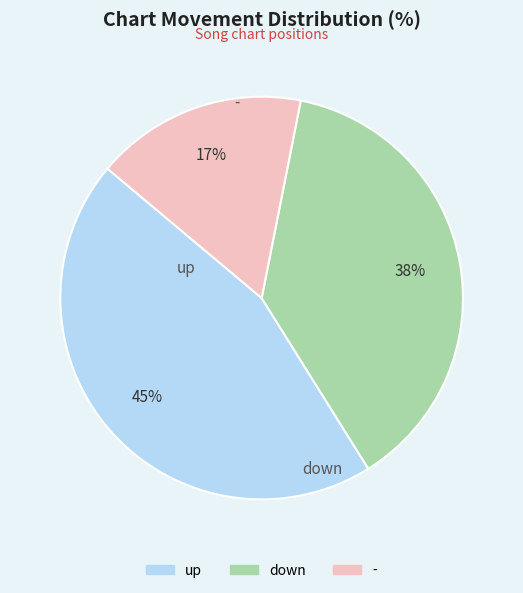

To the nearest percent, what is the average slice percentage?

33%